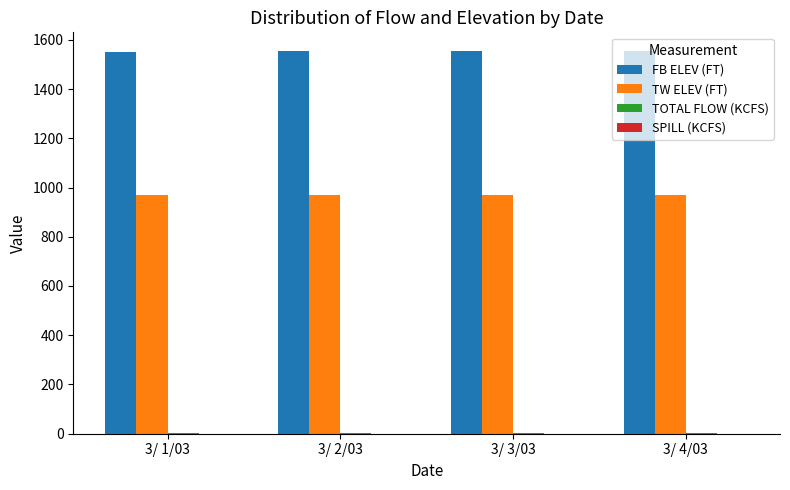

The value of FB ELEV (FT) at 3/ 2/03 is 1552.4. True or false?

True